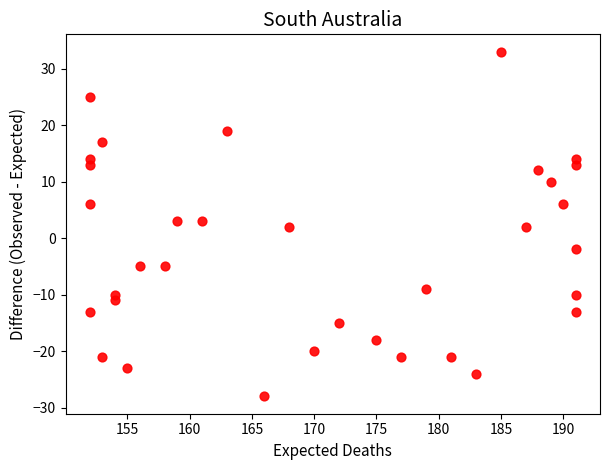

What is the range of Y values (max minus min)?

61